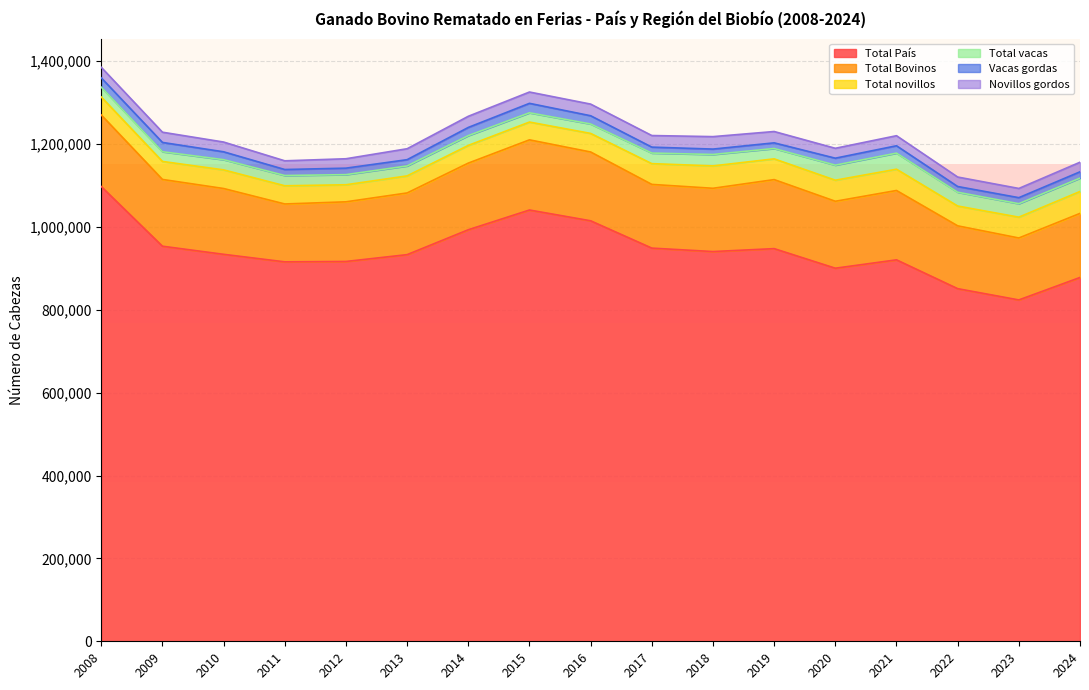

At how many categories does at least one series exceed 504653?

17